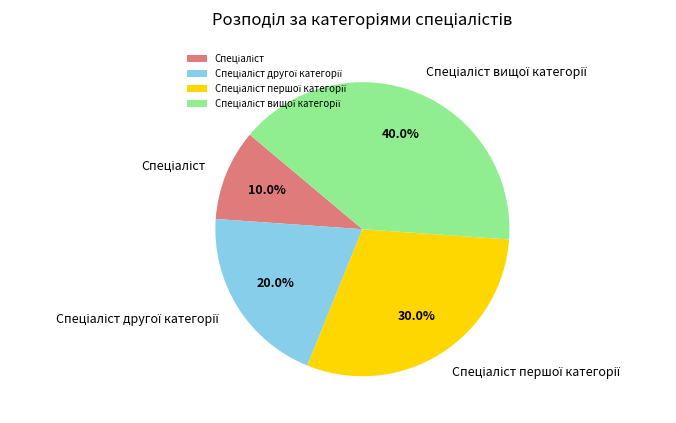

Does any single category account for the majority?

No